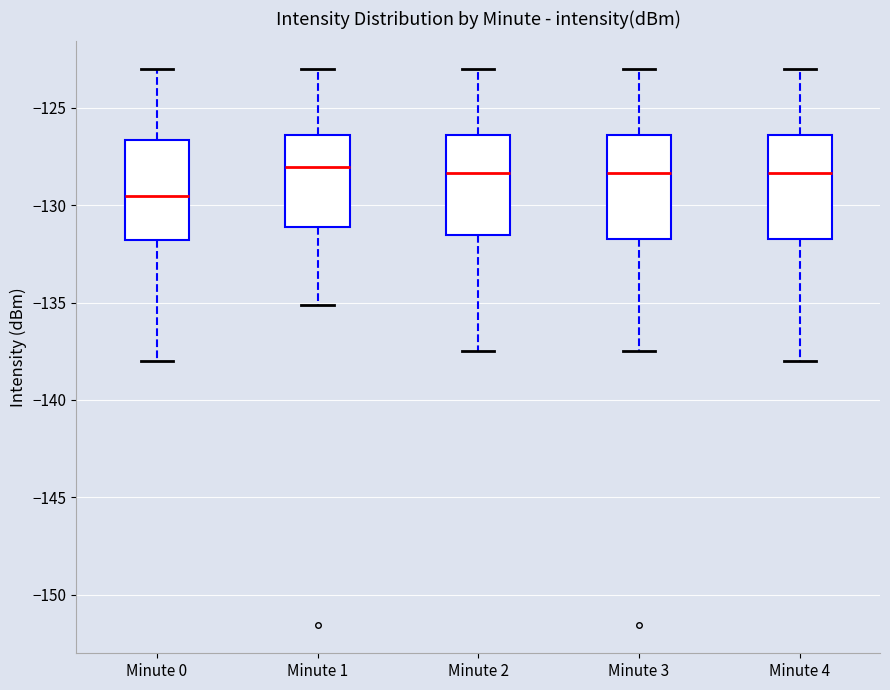

Where does the median line of the box for Minute 0 sit on the y-axis? The values are not printed on the chart, so give them approximately, as read against the axis.

-129.5